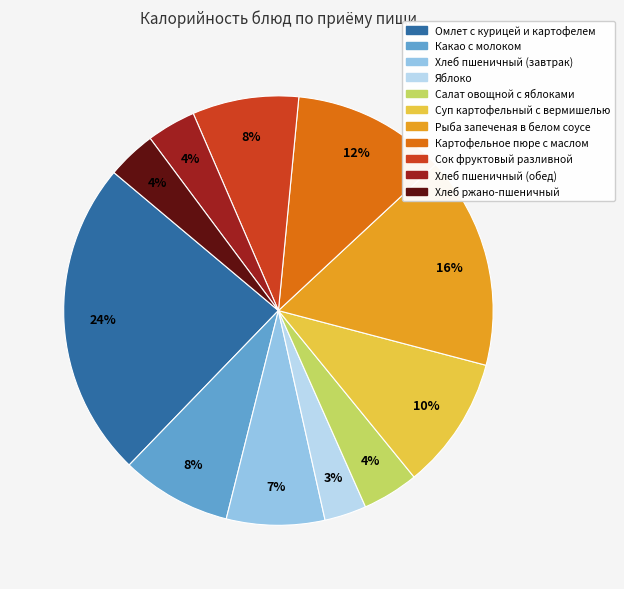

True or false: Хлеб пшеничный (обед) accounts for 12% of the total.

False